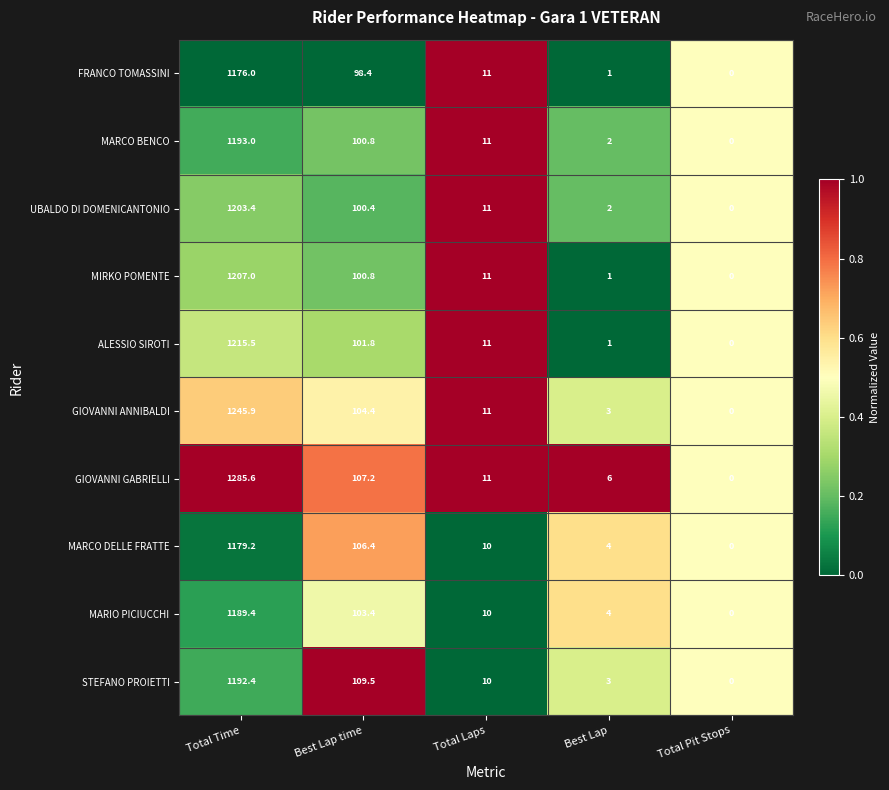

At which category does the chart reach its minimum across all series?

Total Pit Stops